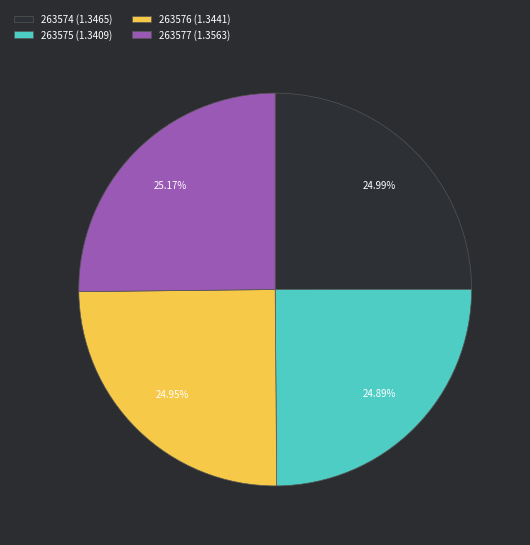

How many slices are in this pie chart?

4